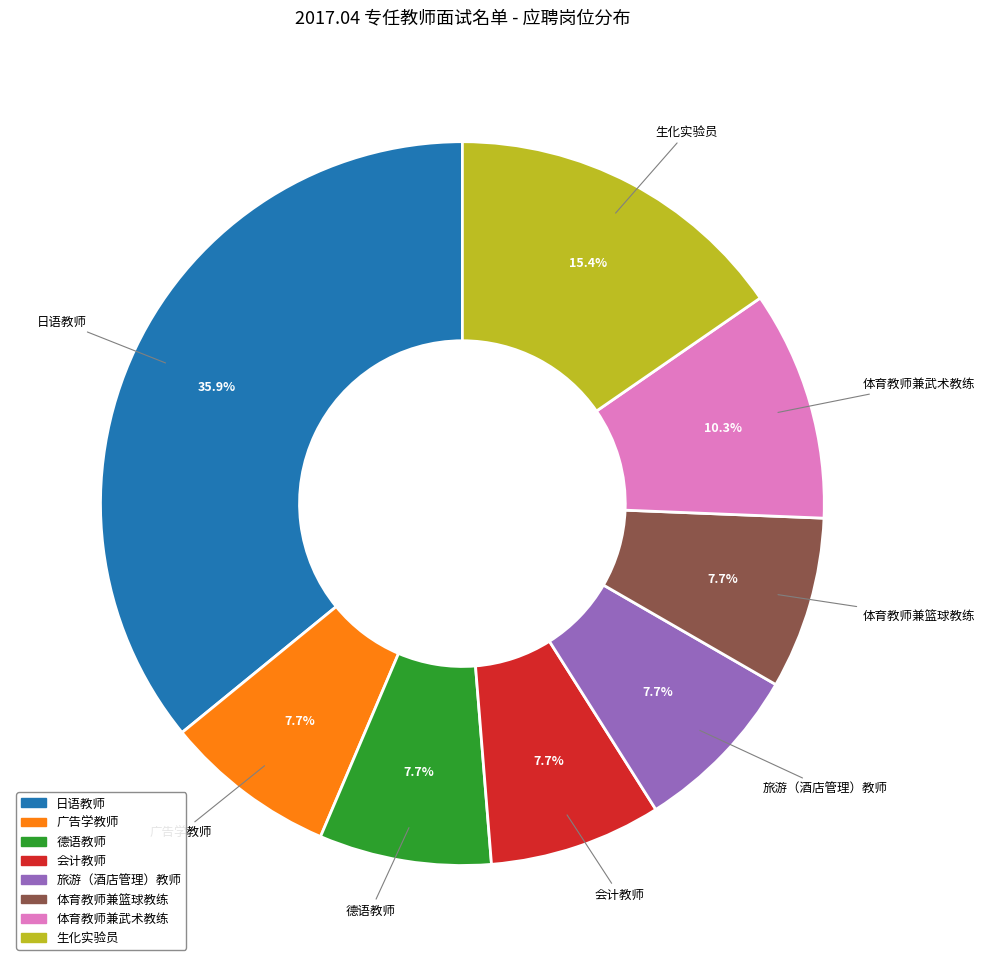

How much of the chart is everything except 体育教师兼武术教练?

89.7%